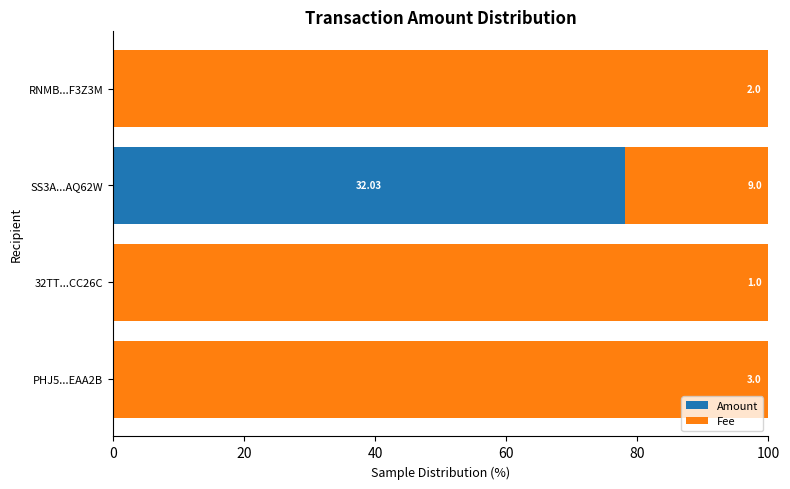

What are all the series names shown in the legend?

Amount, Fee